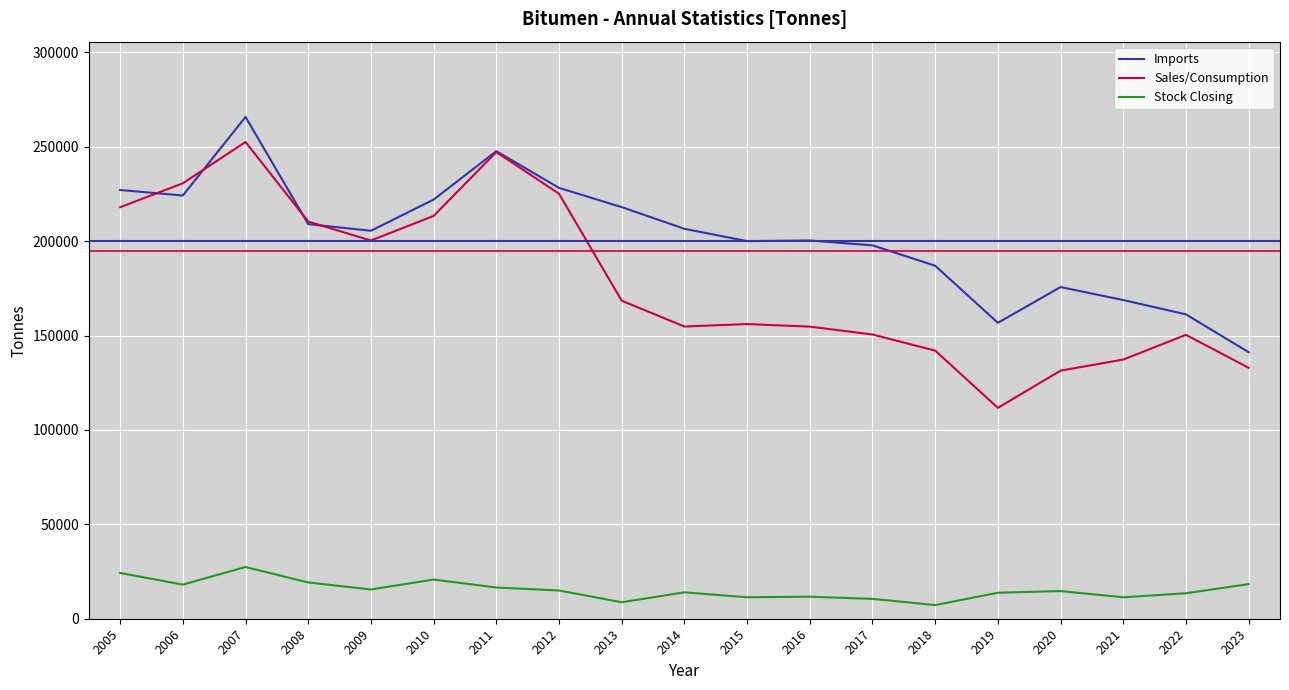

Rank the series by their maximum value, from highest to lowest.

Imports, Sales/Consumption, Stock Closing